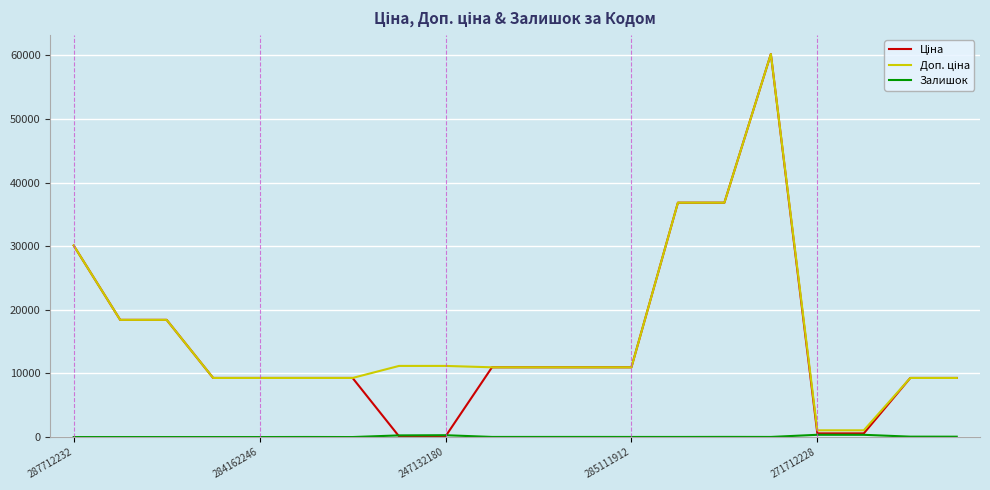

What is the maximum value shown in the chart?

60205.6